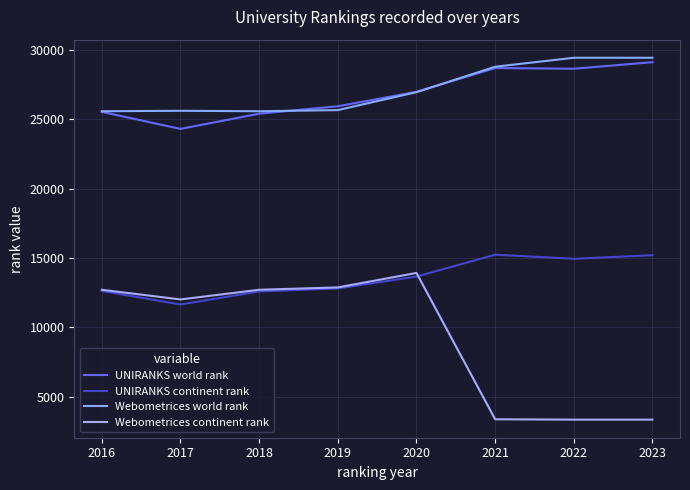

Is the value of UNIRANKS continent rank at 2016 greater than the value of UNIRANKS world rank at 2017?

No